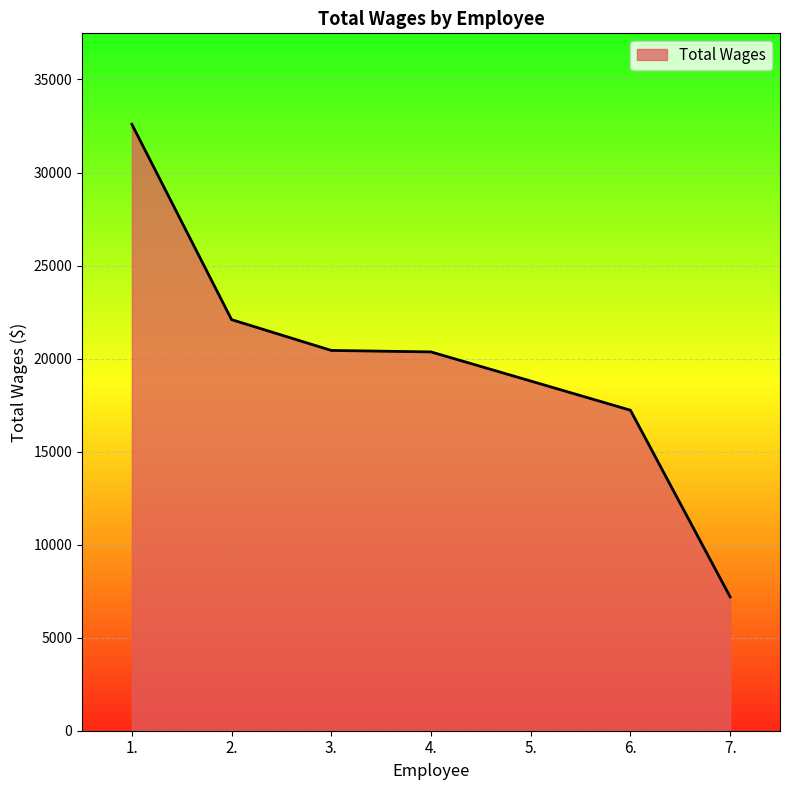

The value at 1. is 32592. True or false?

True